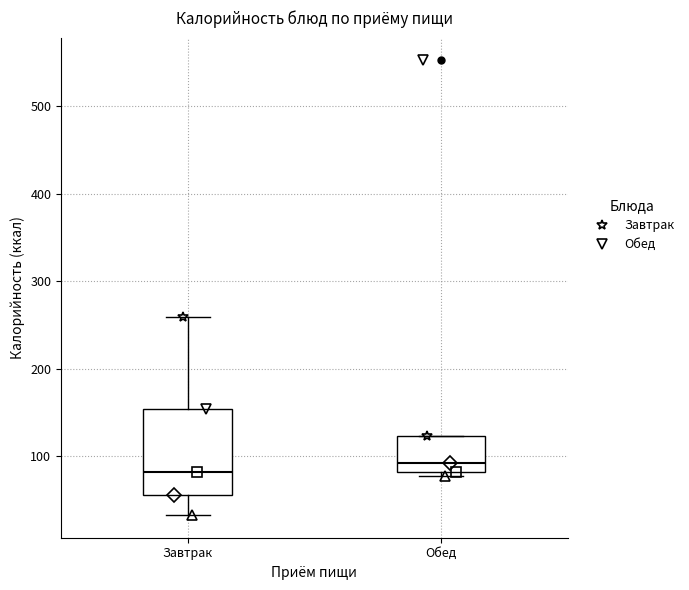

Where does the median line of the box for Завтрак sit on the y-axis? The values are not printed on the chart, so give them approximately, as read against the axis.

80